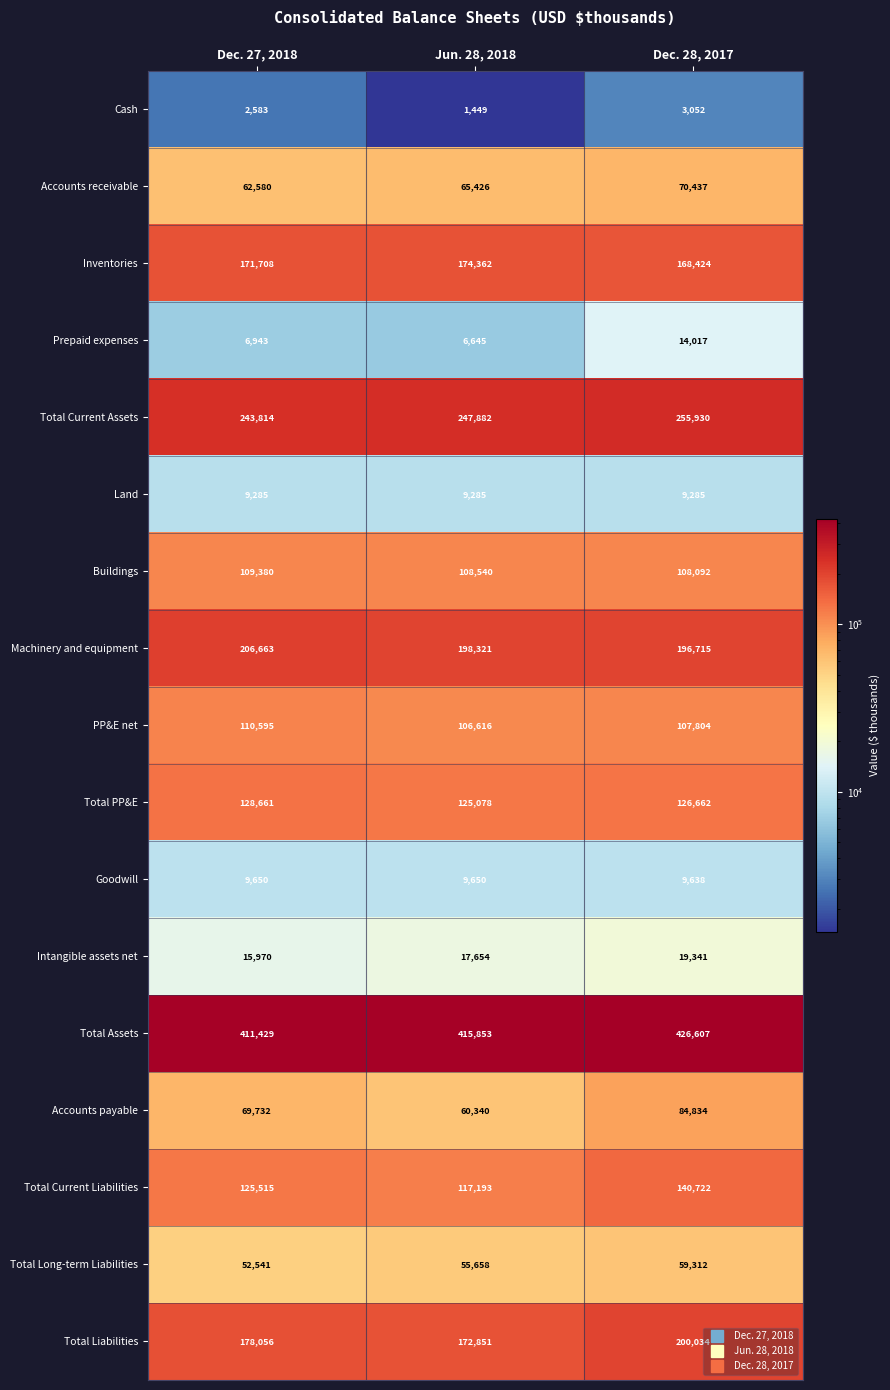

The Total Assets series shows 551116 at Jun. 28, 2018. True or false?

False